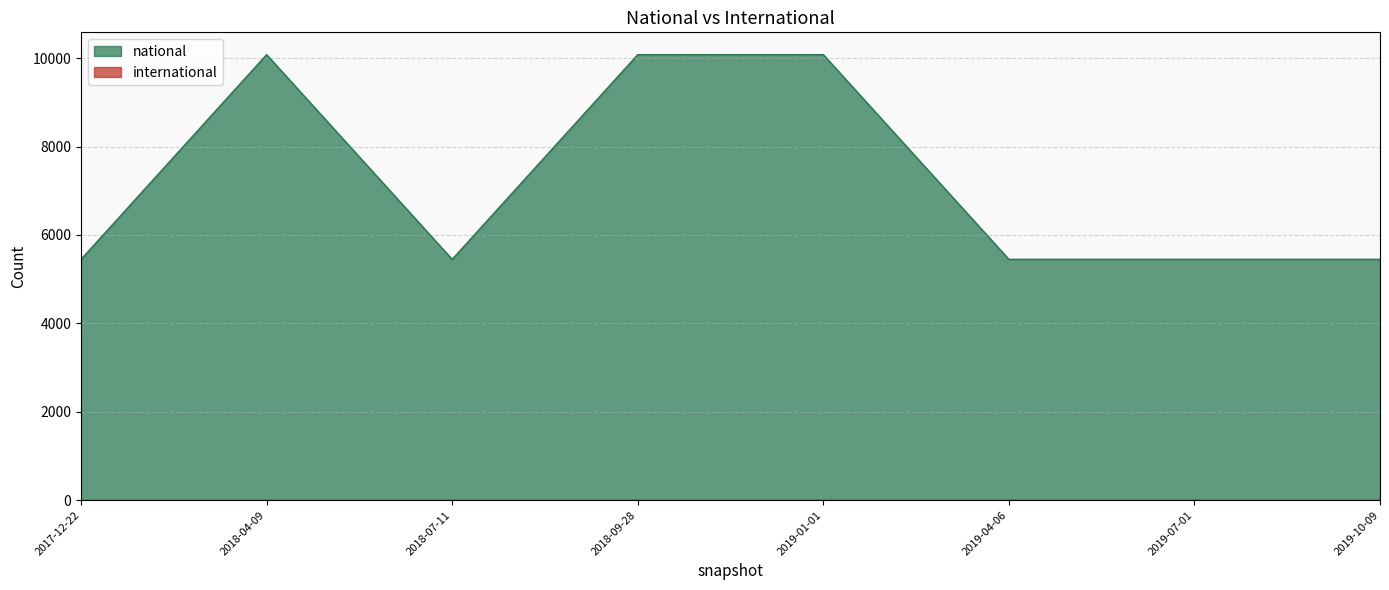

The chart shows a value of 2994 at 2018-07-11. True or false?

False